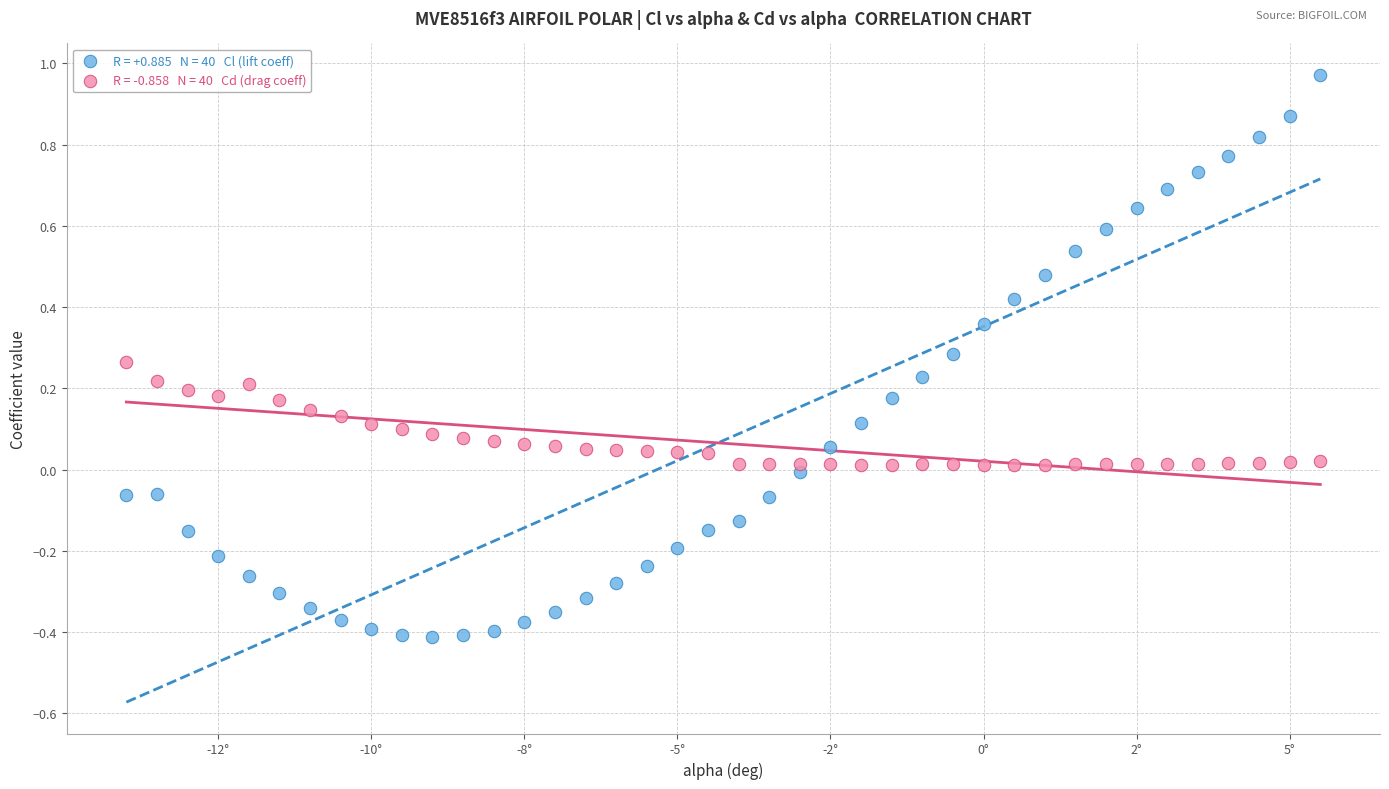

Across all data points, what is the range of Y values (max minus min)?

1.4